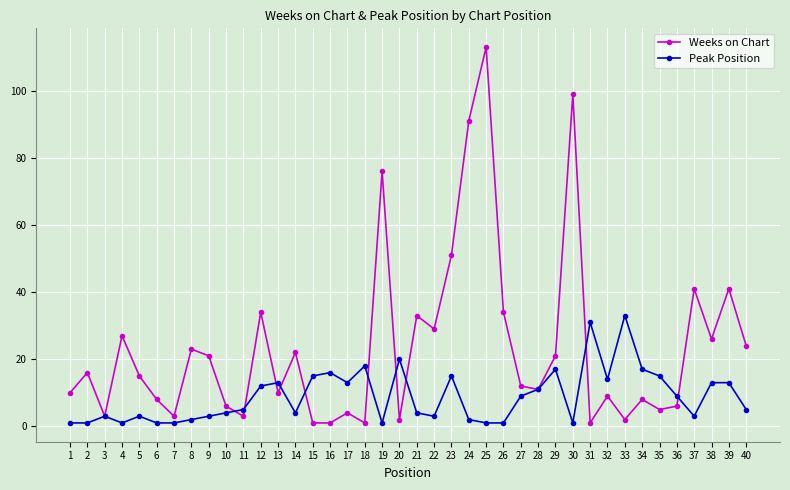

Reading left to right, extract all data points from this chart.

Weeks on Chart: 10	16	3	27	15	8	3	23	21	6	3	34	10	22	1	1	4	1	76	2	33	29	51	91	113	34	12	11	21	99	1	9	2	8	5	6	41	26	41	24
Peak Position: 1	1	3	1	3	1	1	2	3	4	5	12	13	4	15	16	13	18	1	20	4	3	15	2	1	1	9	11	17	1	31	14	33	17	15	9	3	13	13	5